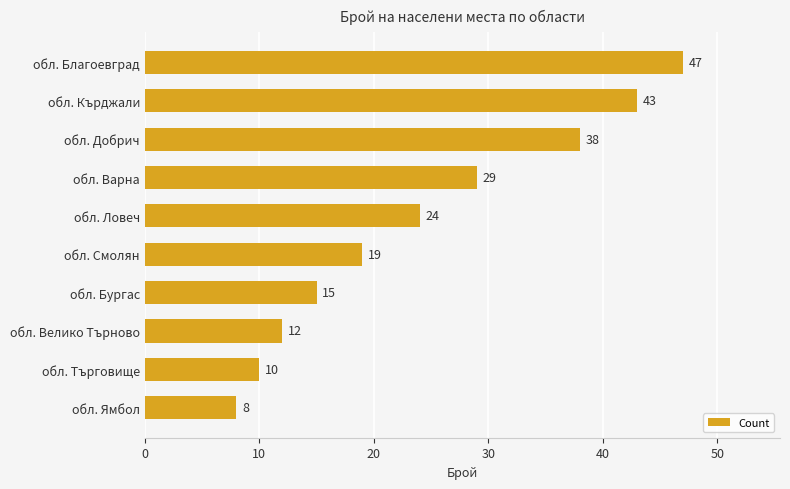

What is the label of the 9th bar from the bottom?

обл. Кърджали